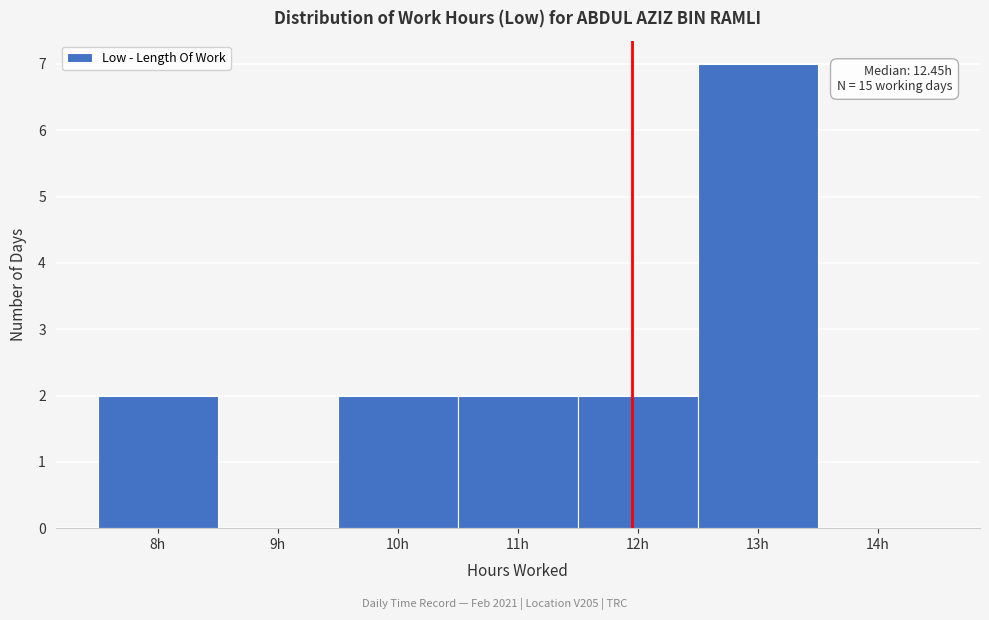

Reading right to left, transcribe all the data shown in this chart.

14h=0	13h=7	12h=2	11h=2	10h=2	9h=0	8h=2